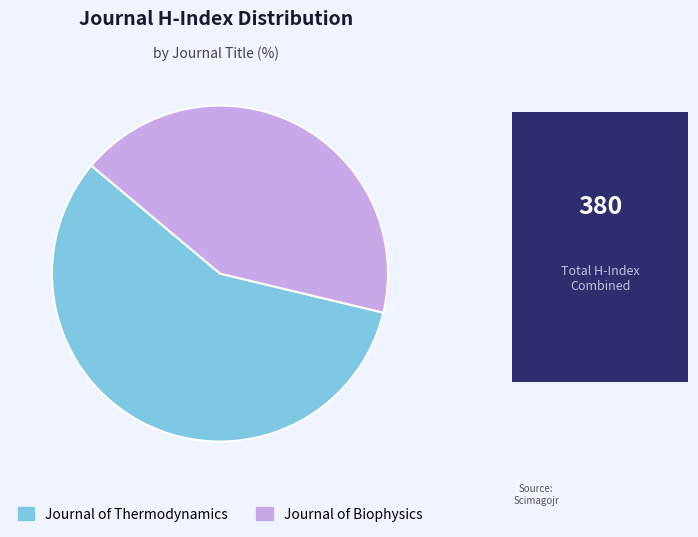

True or false: Journal of Biophysics accounts for 43% of the total.

True